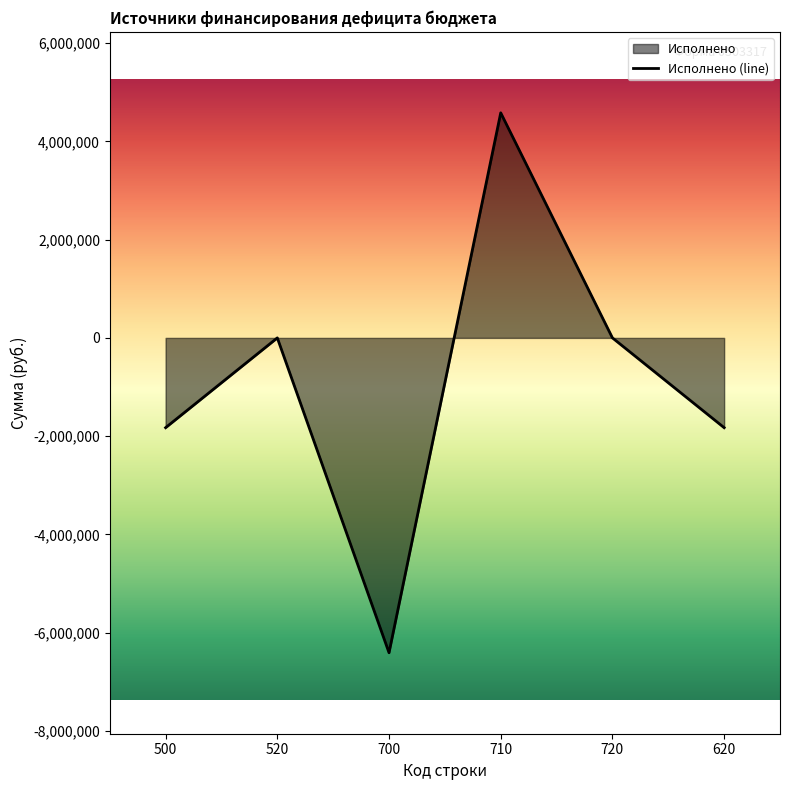

What is the sum of all values?

-5482714.6